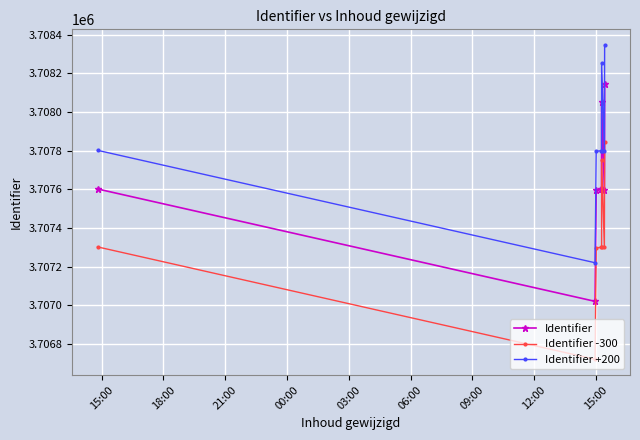

The value of Identifier at 12:00 is 6324088. True or false?

False